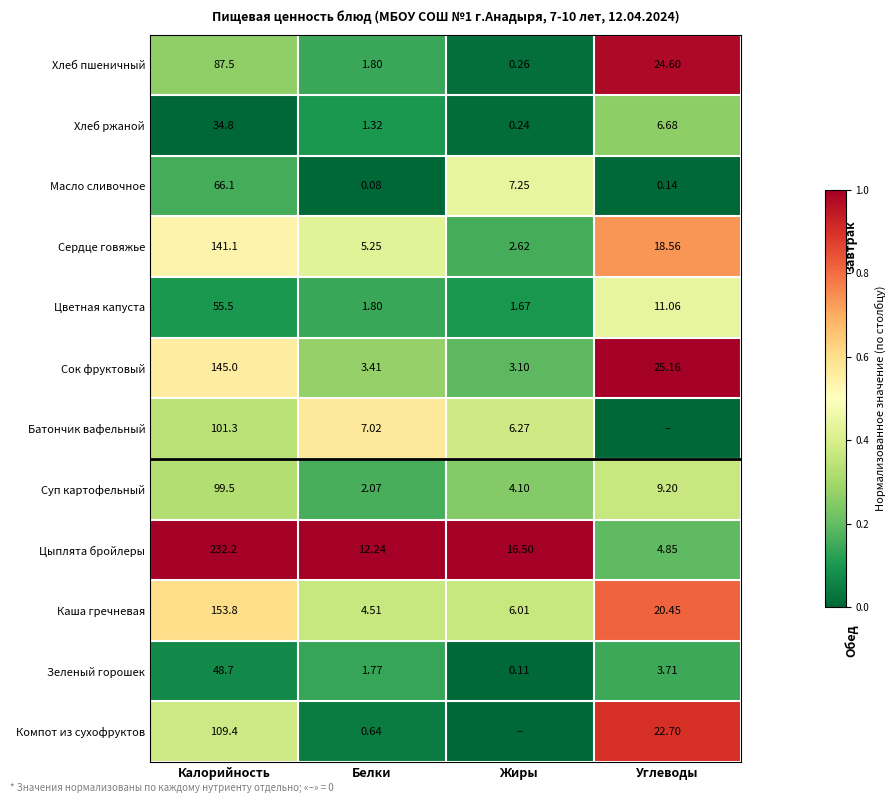

Rank the categories by Хлеб пшеничный value from lowest to highest.

Жиры, Белки, Углеводы, Калорийность